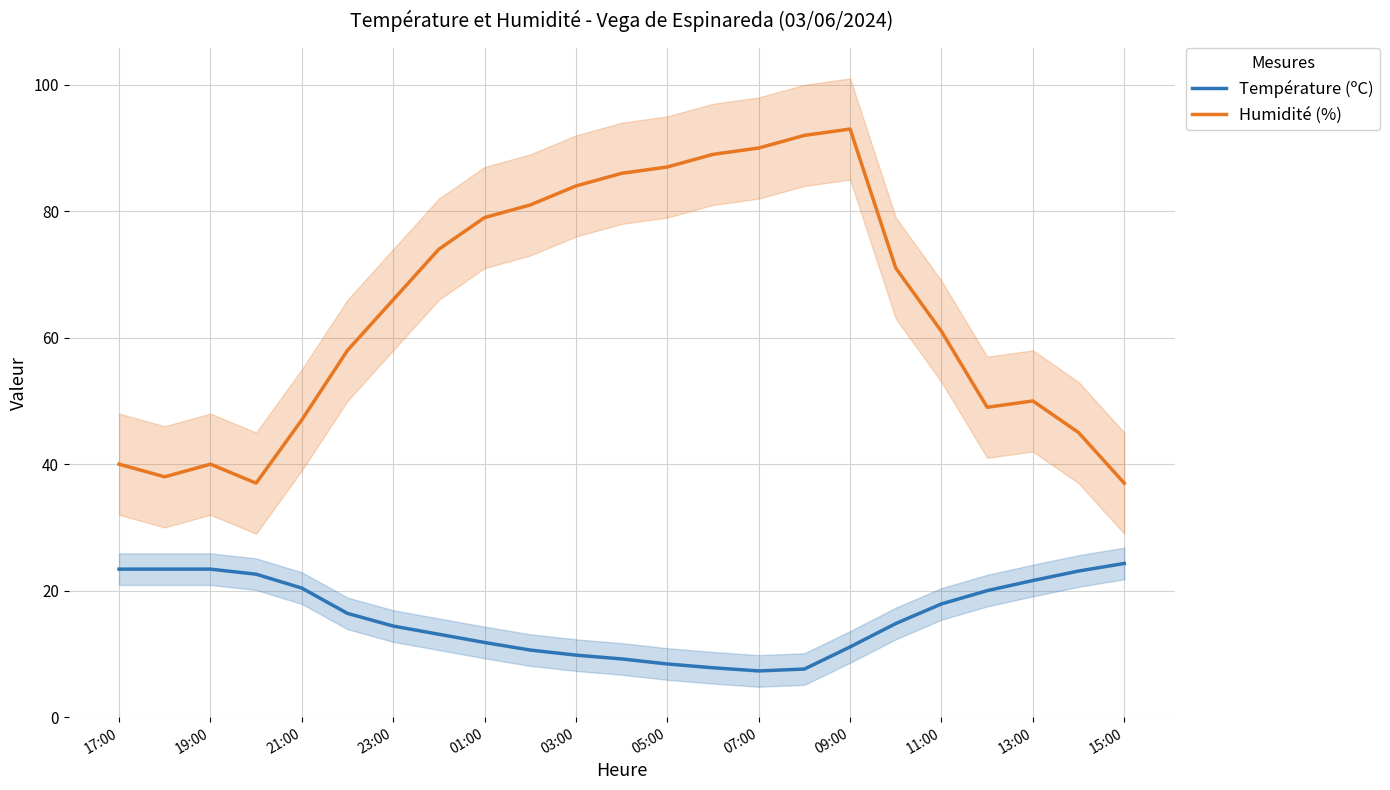

True or false: Température (ºC) and Humidité (%) cross at least once.

False